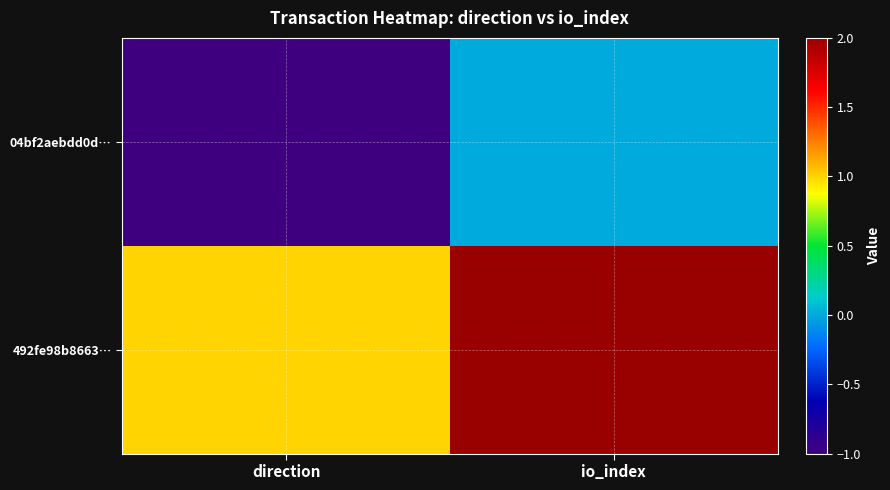

Reading left to right, list all the values displayed in this chart.

04bf2aebdd0d…: direction=-1	io_index=0
492fe98b8663…: direction=1	io_index=2